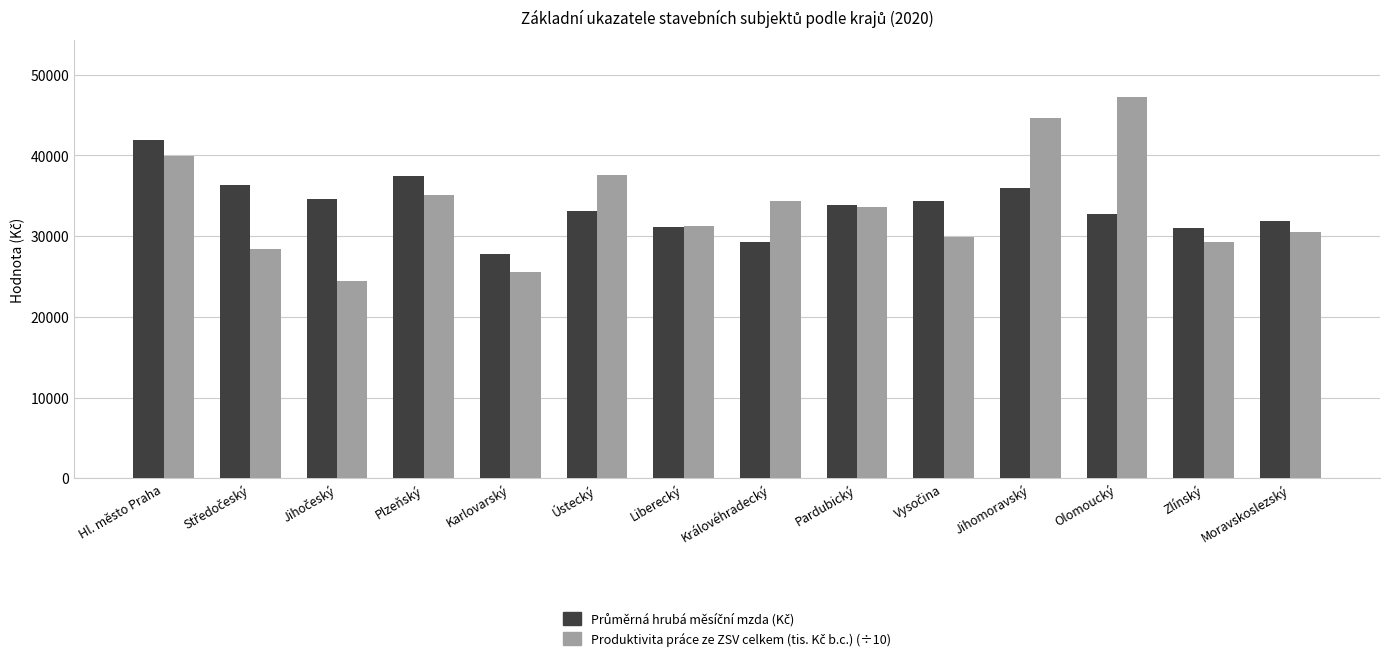

What is the difference between the highest and lowest values at Moravskoslezský?

1400.3